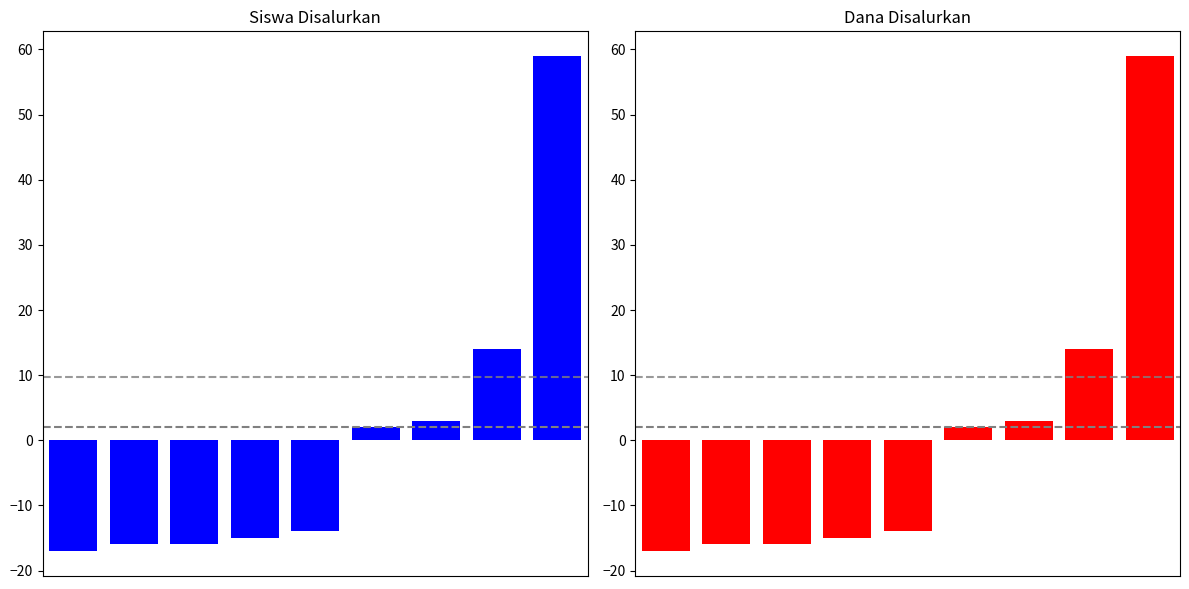

Is it true that Dana Disalurkan equals -17.0 at 0?

True